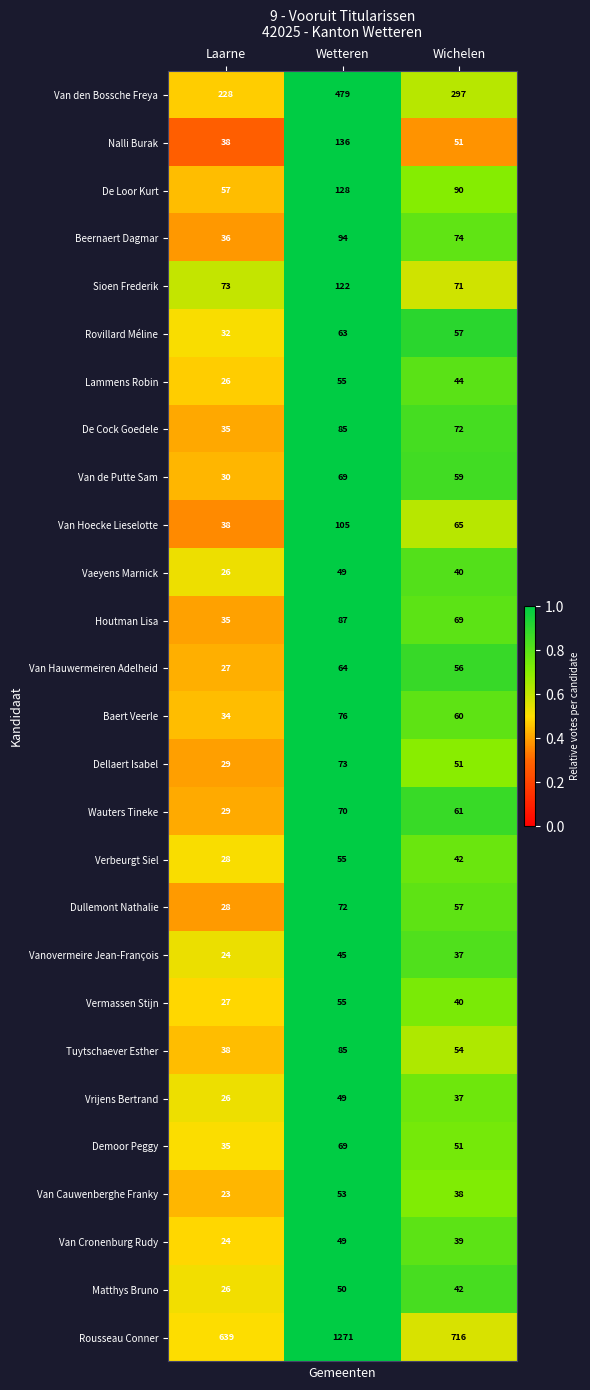

Rank the categories by Dullemont Nathalie value from highest to lowest.

Wetteren, Wichelen, Laarne